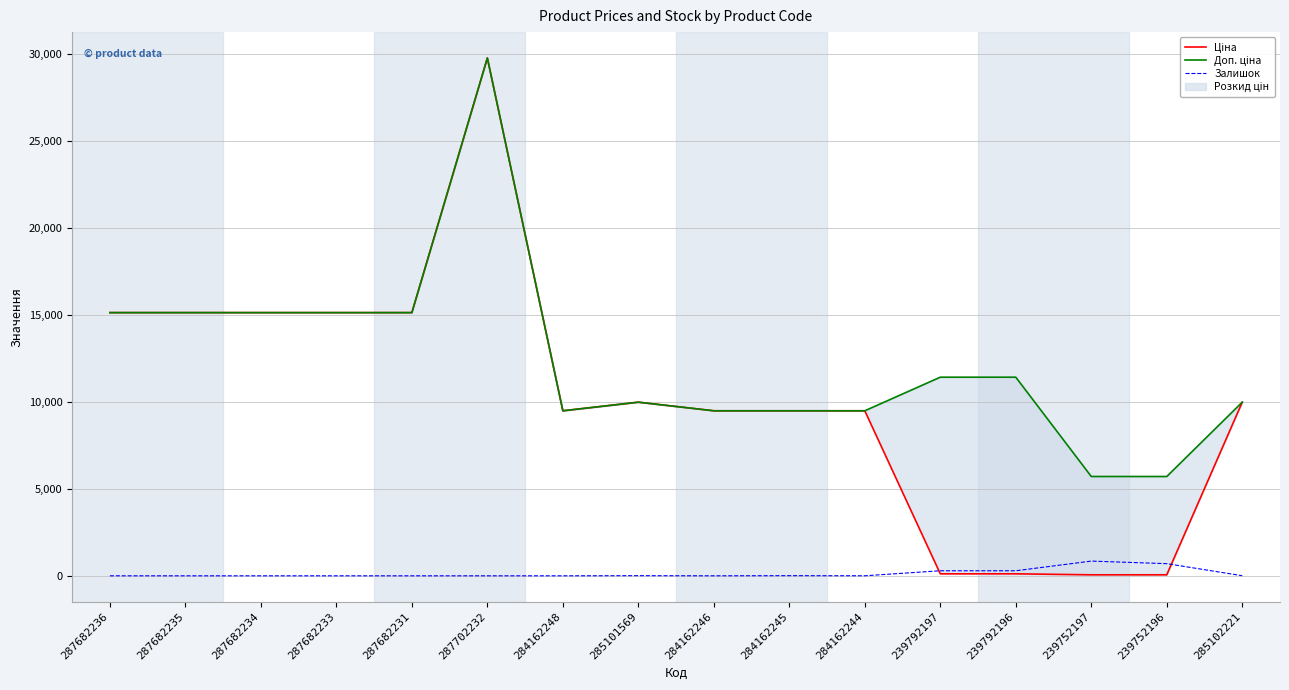

What is the lowest value of the Доп. ціна series?

5705.0